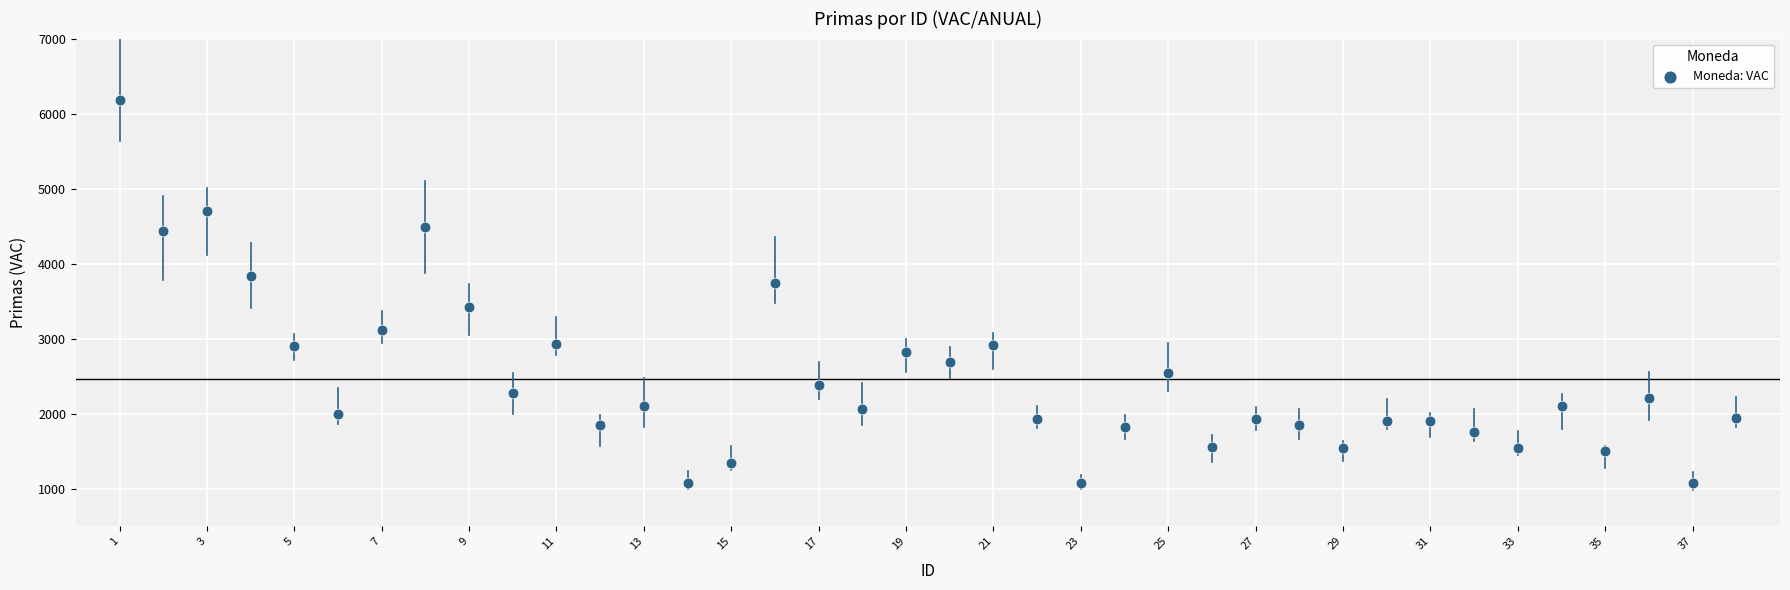

What is the range of X values (max minus min)?

37.0